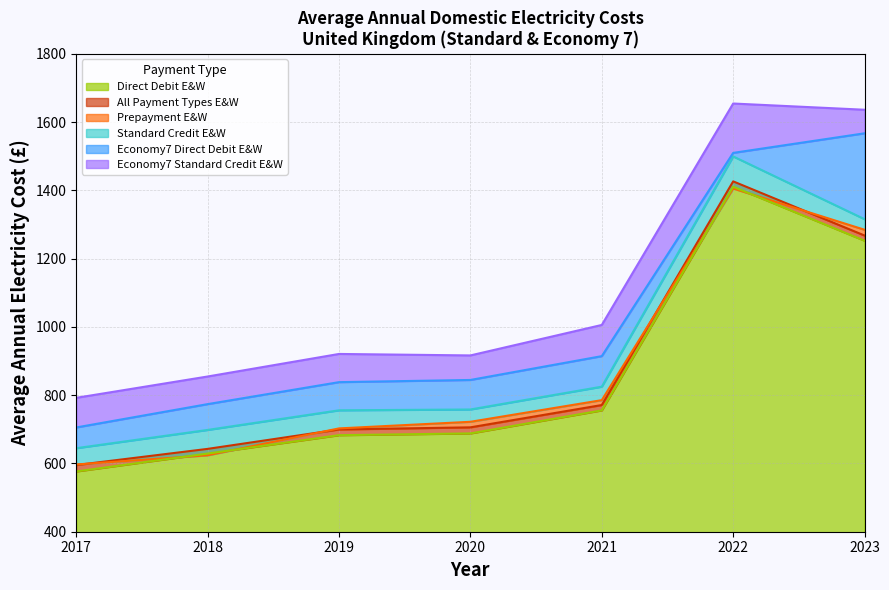

Where is All Payment Types E&W nearest to the value 1010?

2021